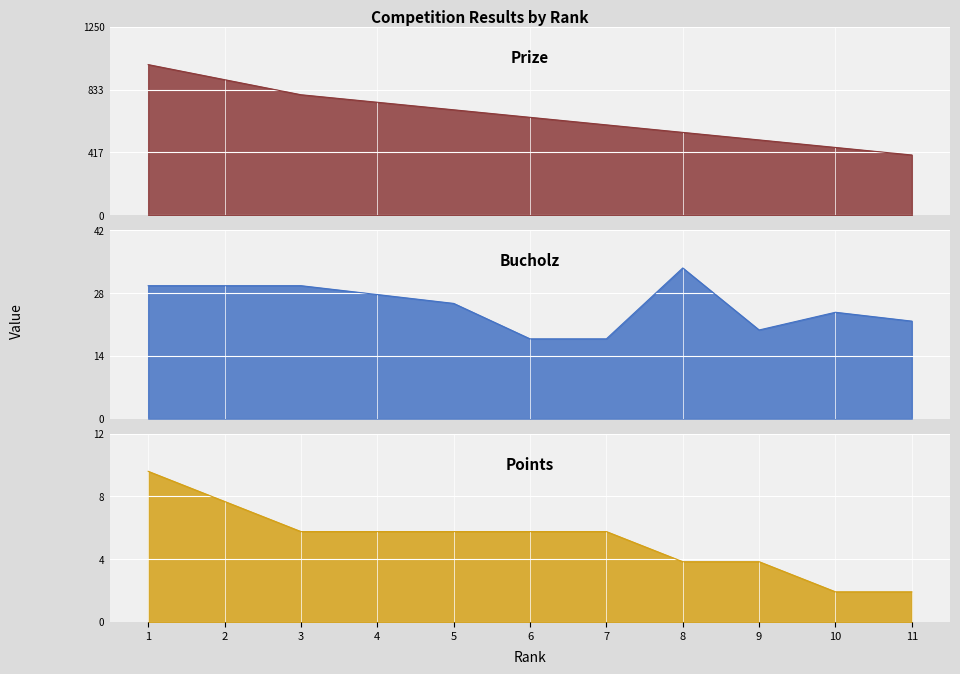

Reading left to right, transcribe all the data shown in this chart.

Prize: 1000	900	800	750	700	650	600	550	500	450	400
Bucholz: 30	30	30	28	26	18	18	34	20	24	22
Points: 10	8	6	6	6	6	6	4	4	2	2